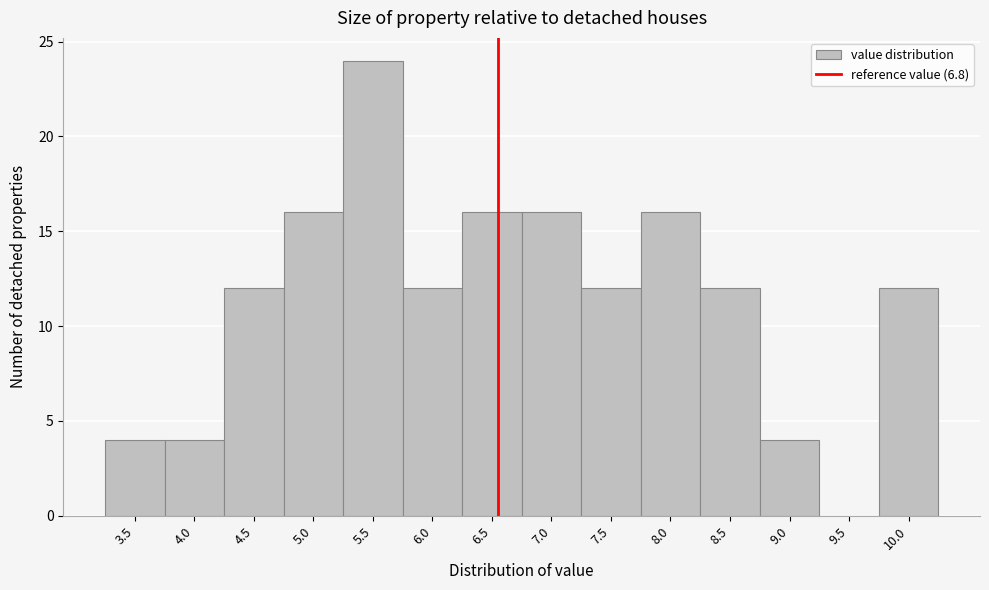

Reading left to right, extract all data points from this chart.

3.5=4	4.0=4	4.5=12	5.0=16	5.5=24	6.0=12	6.5=16	7.0=16	7.5=12	8.0=16	8.5=12	9.0=4	9.5=0	10.0=12